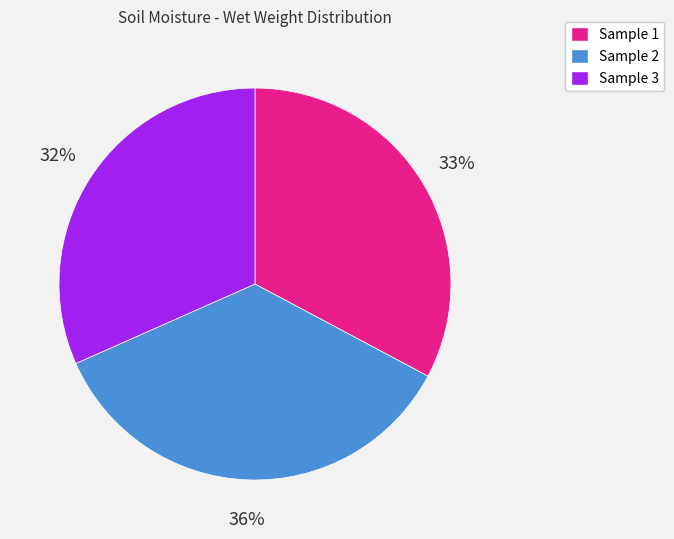

How many segments does this pie chart have?

3